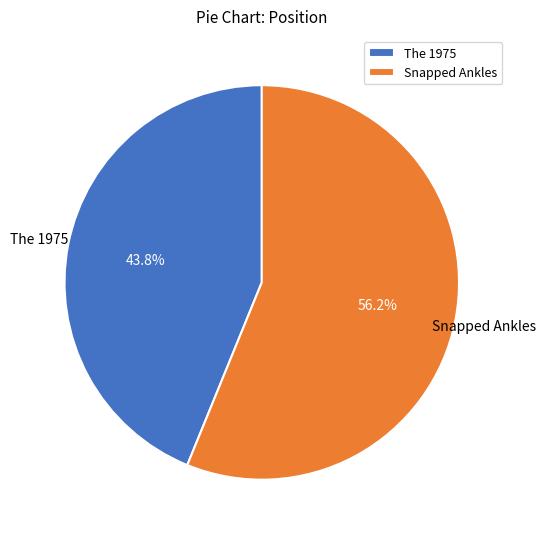

To the nearest percent, what portion does Snapped Ankles represent?

56%